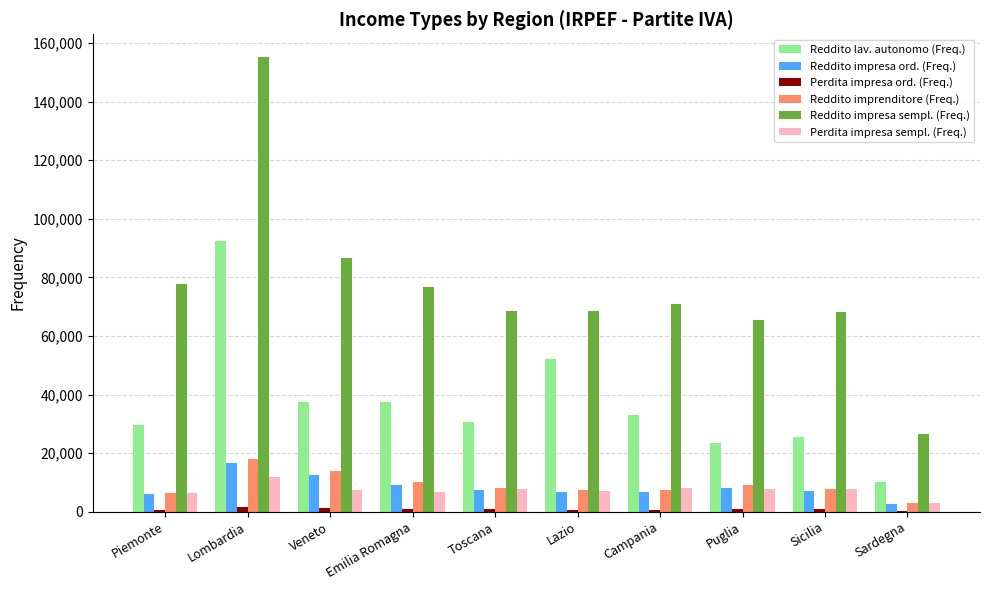

Which series has the largest total across all categories?

Reddito impresa sempl. (Freq.)